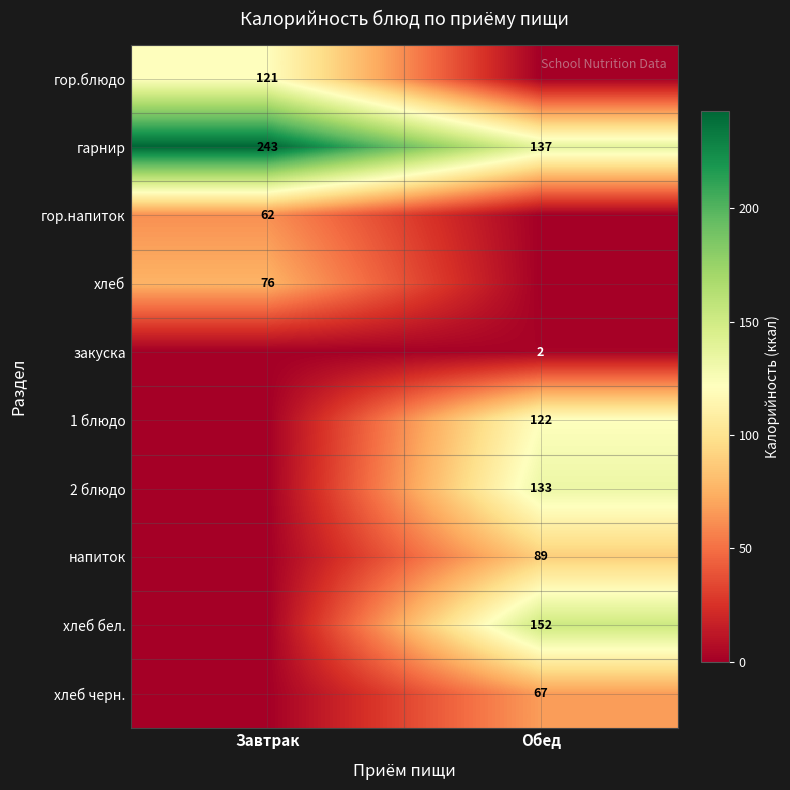

How many categories are shown in the chart?

2